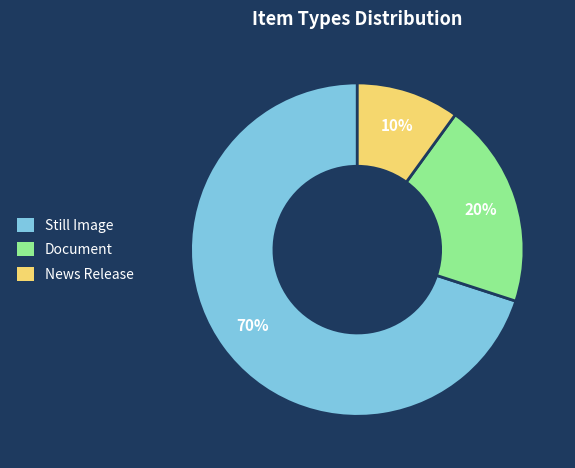

Is there a majority slice in this chart?

Yes